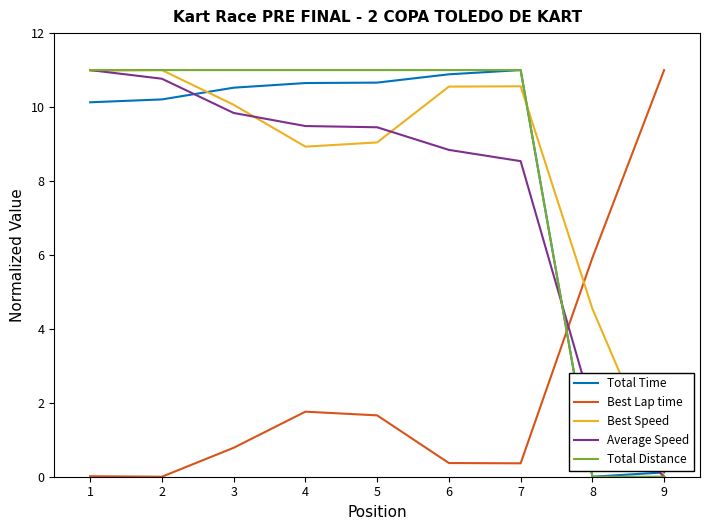

What is the total value across all series at 4?

41.8